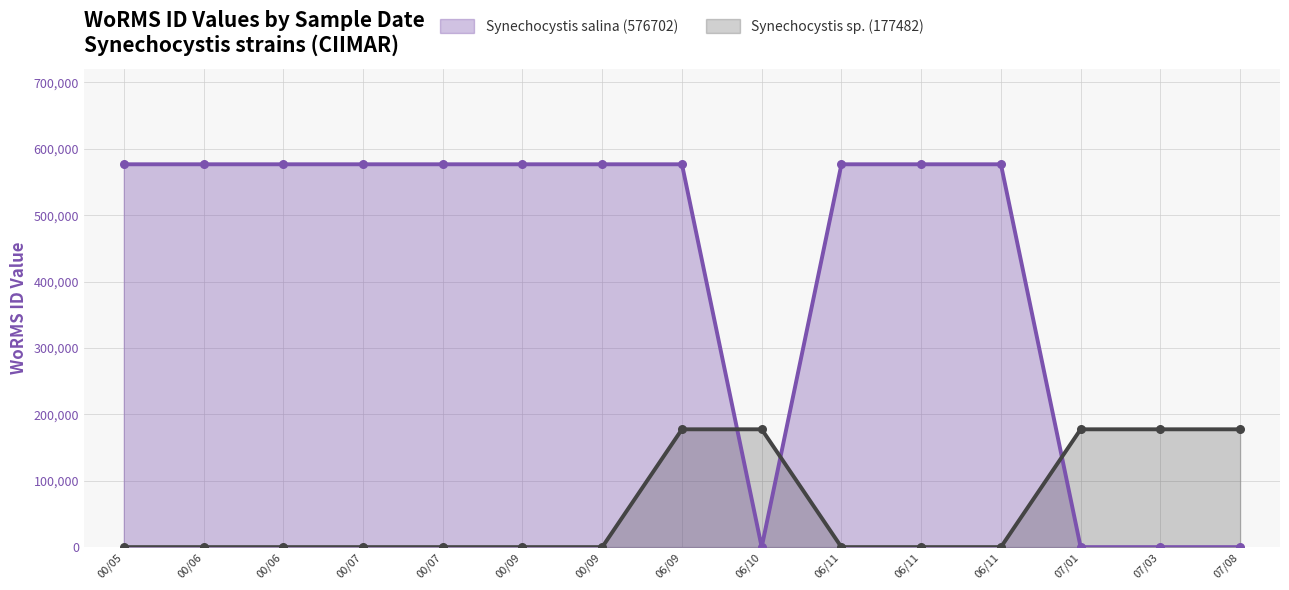

At which category is the sum across all series the highest?

06/09